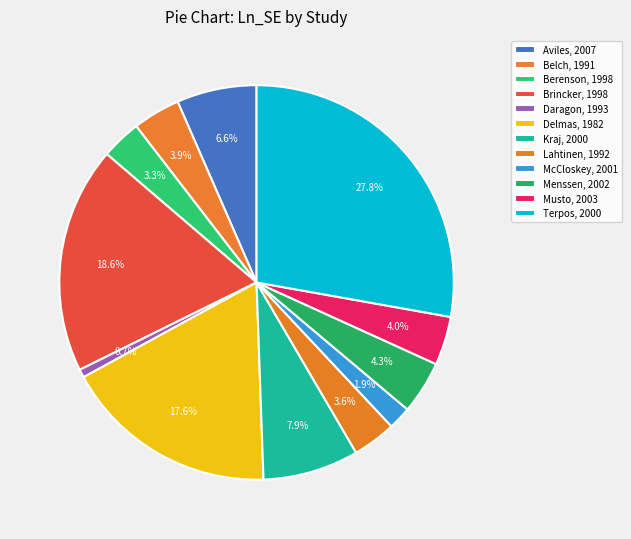

What is the largest slice in the pie chart?

Terpos, 2000